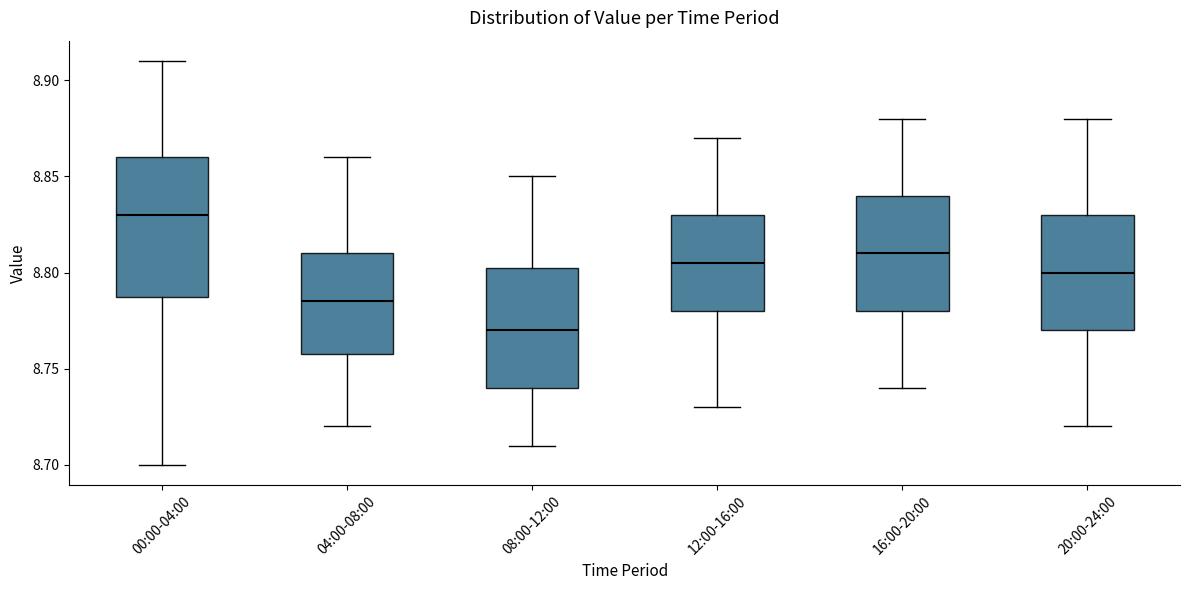

Which box has the lowest median line?

08:00-12:00